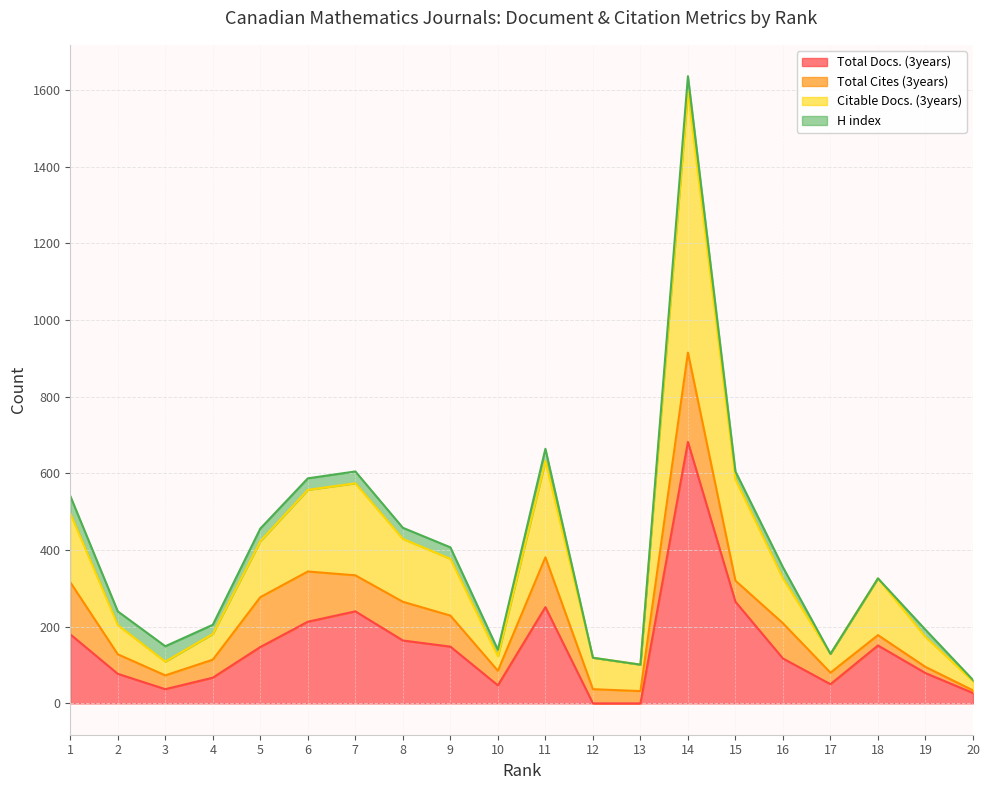

True or false: Citable Docs. (3years) has more than 2 interior local peaks.

True